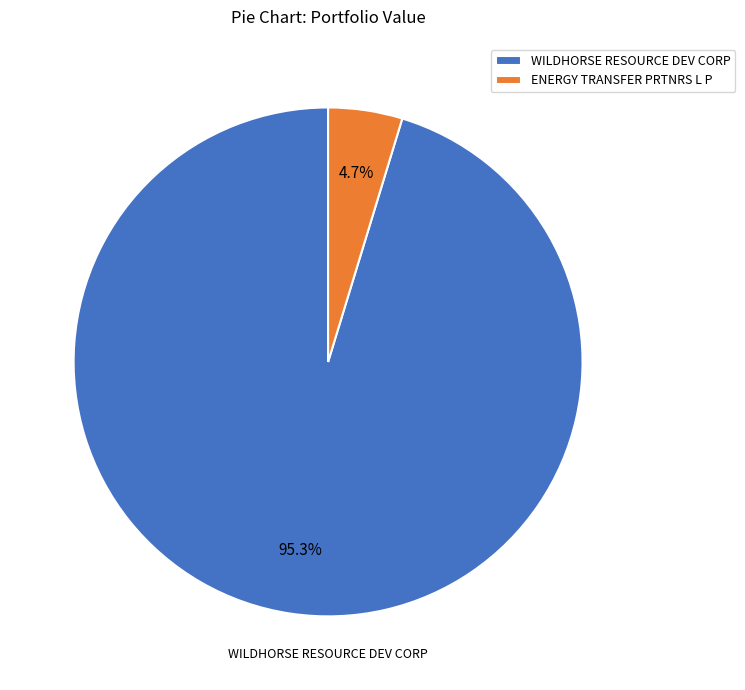

To the nearest percent, what portion does WILDHORSE RESOURCE DEV CORP represent?

95%